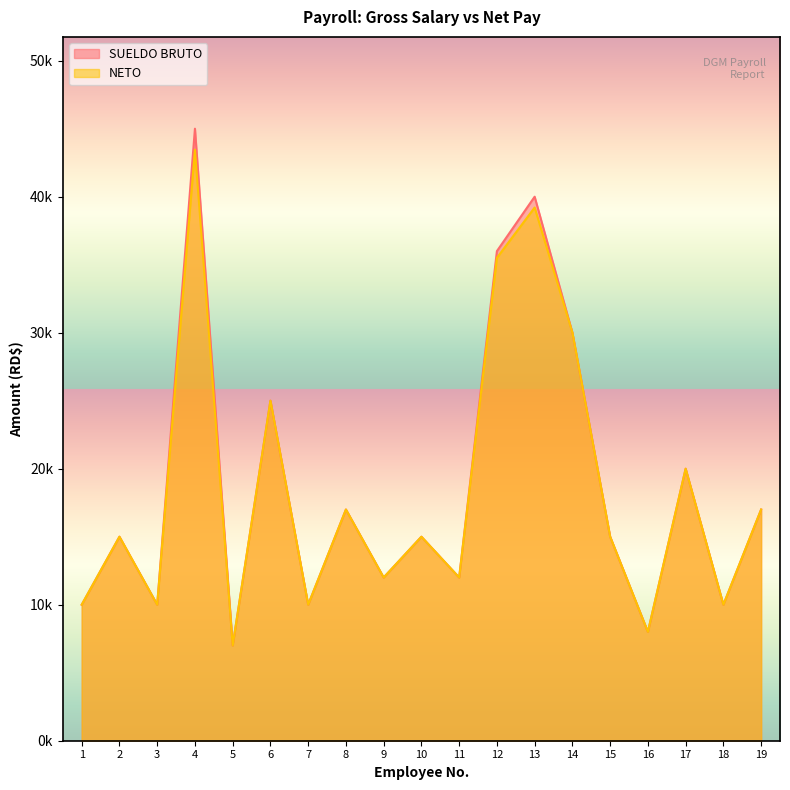

How many categories are shown in the chart?

19